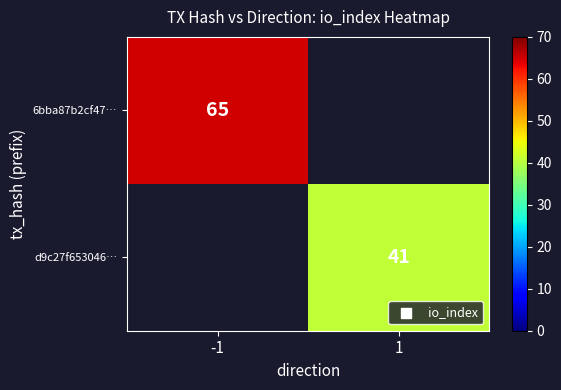

Is it true that d9c27f653046… equals 17 at 1?

False